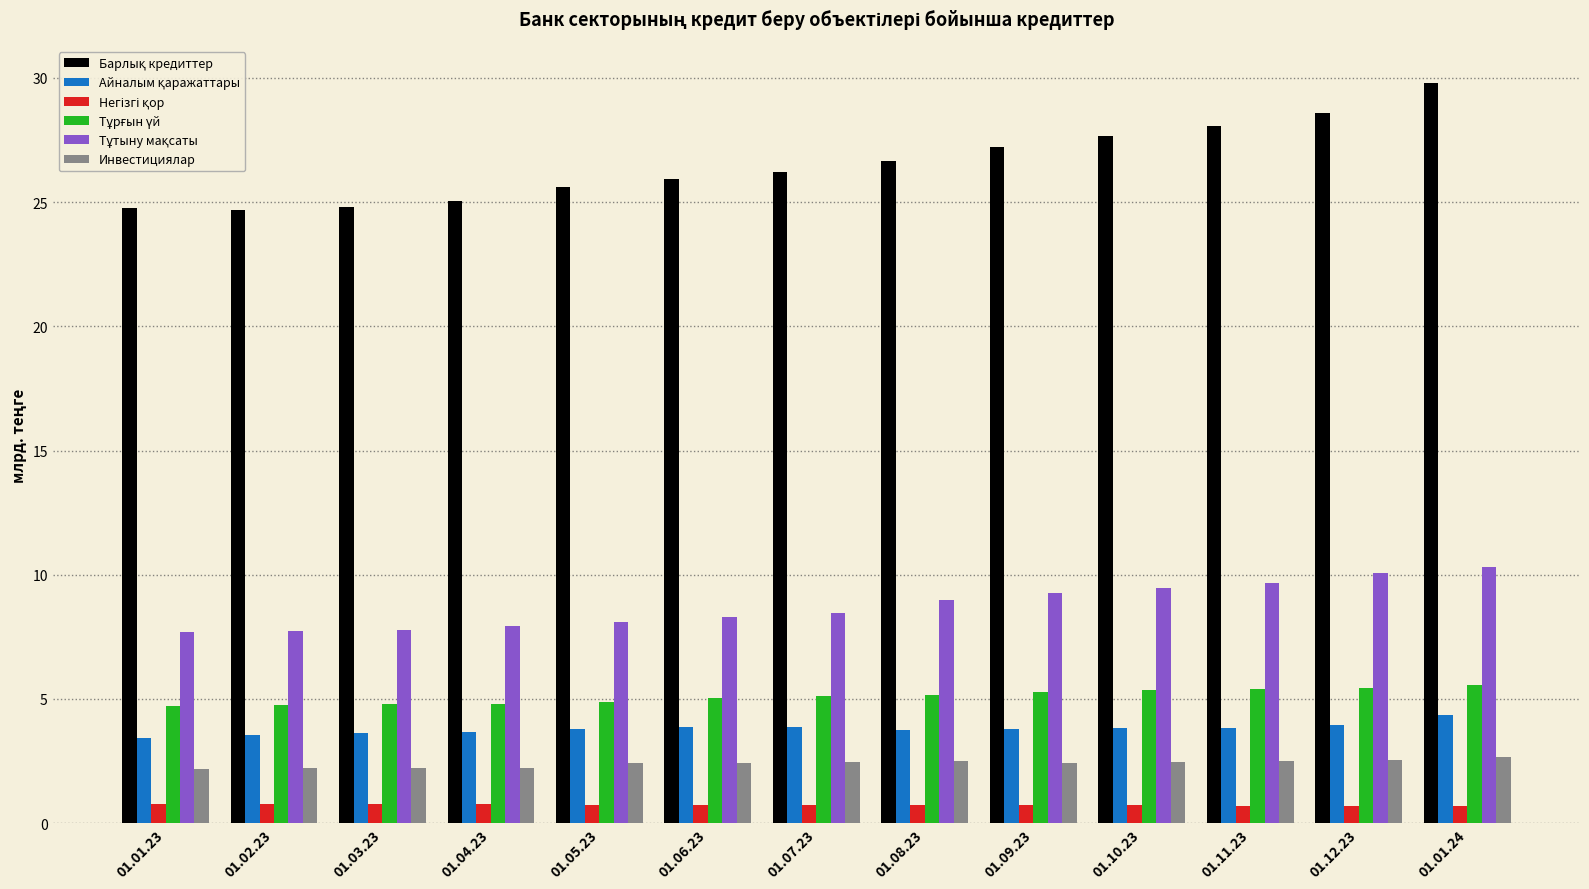

How many series are shown in this chart?

6